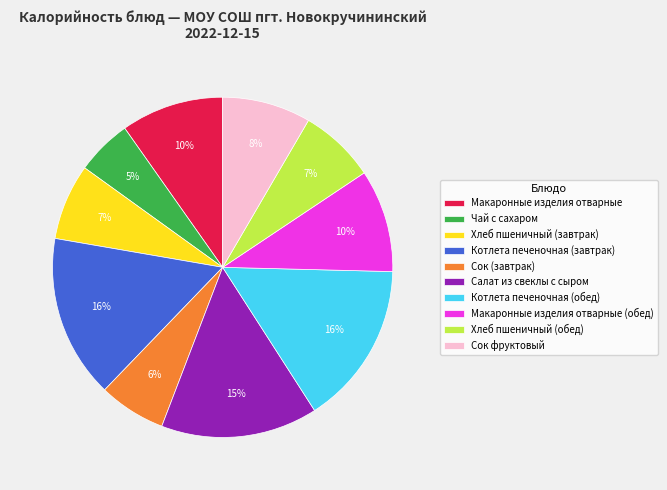

The Сок (завтрак) slice represents 1% of the pie. True or false?

False